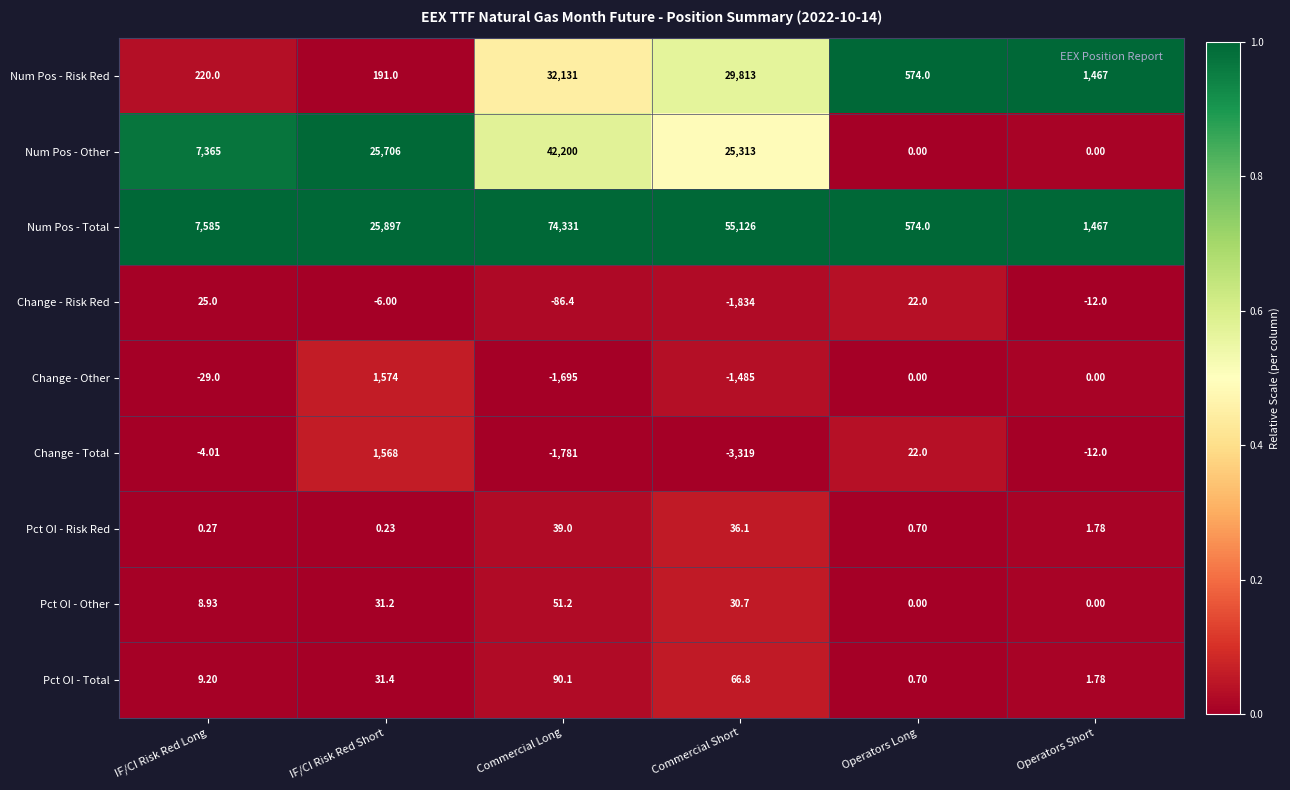

What is the greatest value displayed?

74331.0